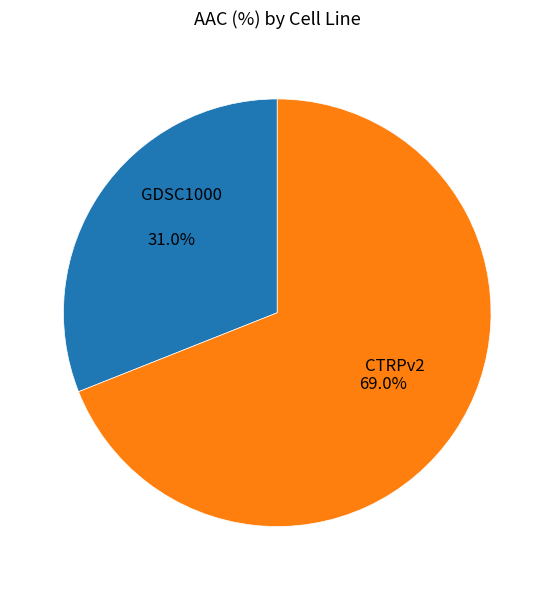

How many segments does this pie chart have?

2